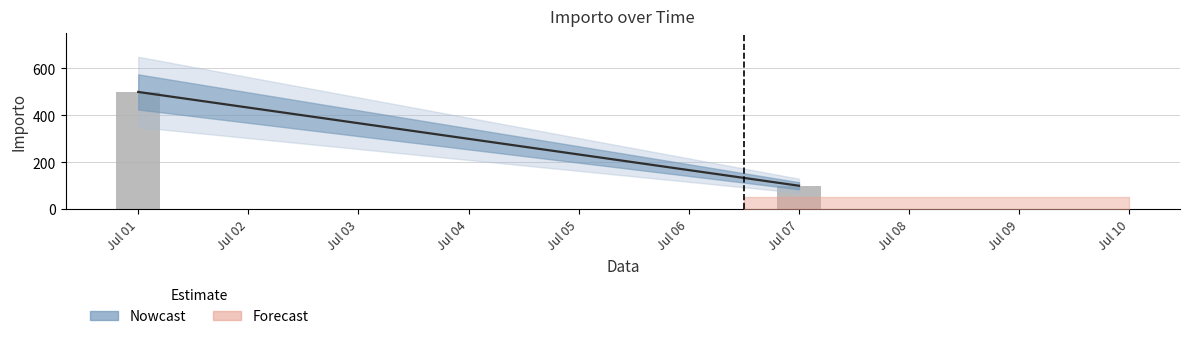

Which label corresponds to the largest value in the chart?

Jul 01